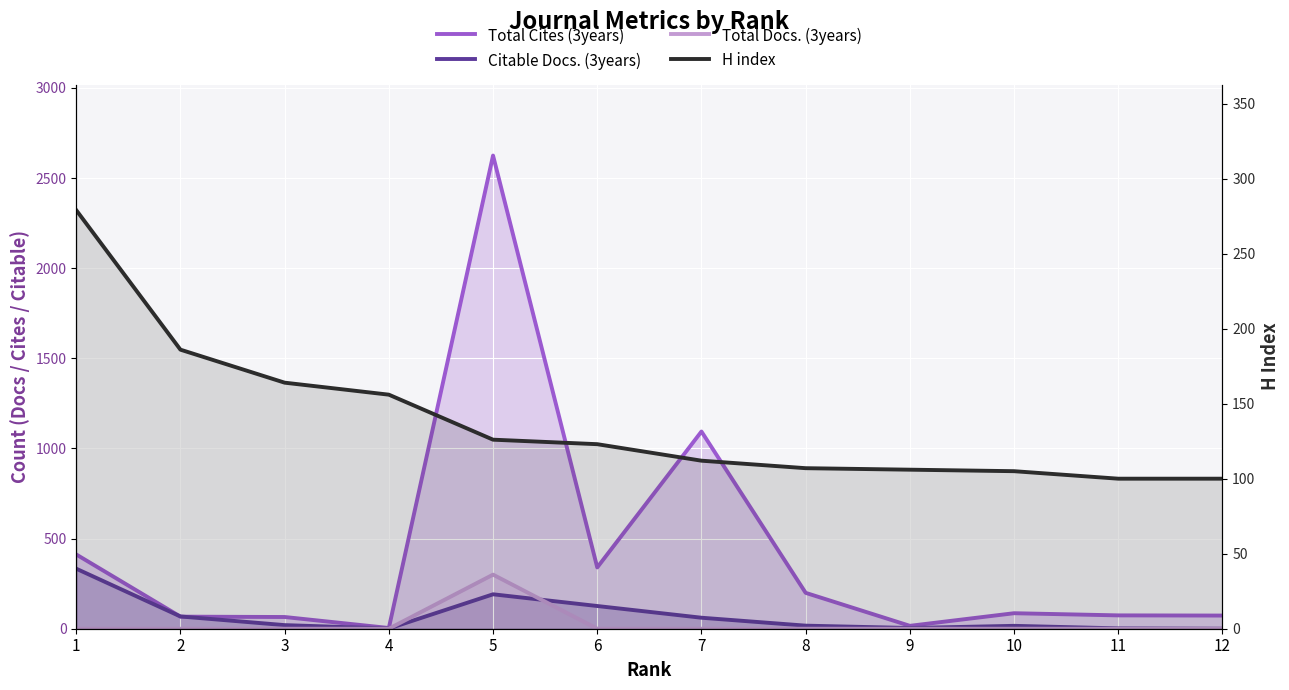

Is it true that Total Cites (3years) equals 24 at 3?

False